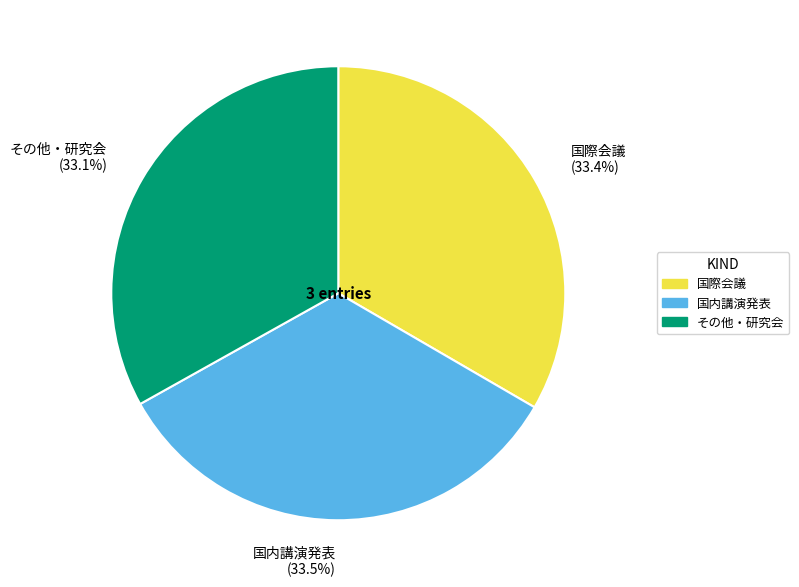

Is it true that その他・研究会 is 38% of the pie?

False